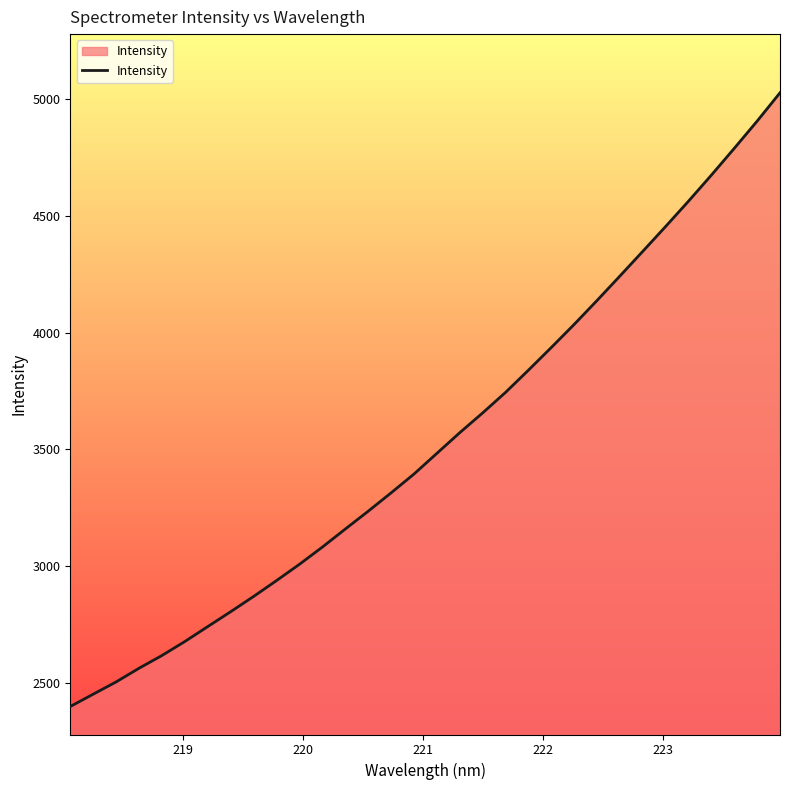

What is the greatest value displayed?

5027.9